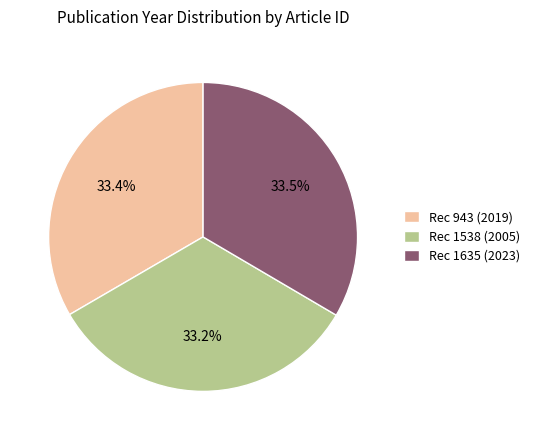

To the nearest percent, what is the average slice percentage?

33%